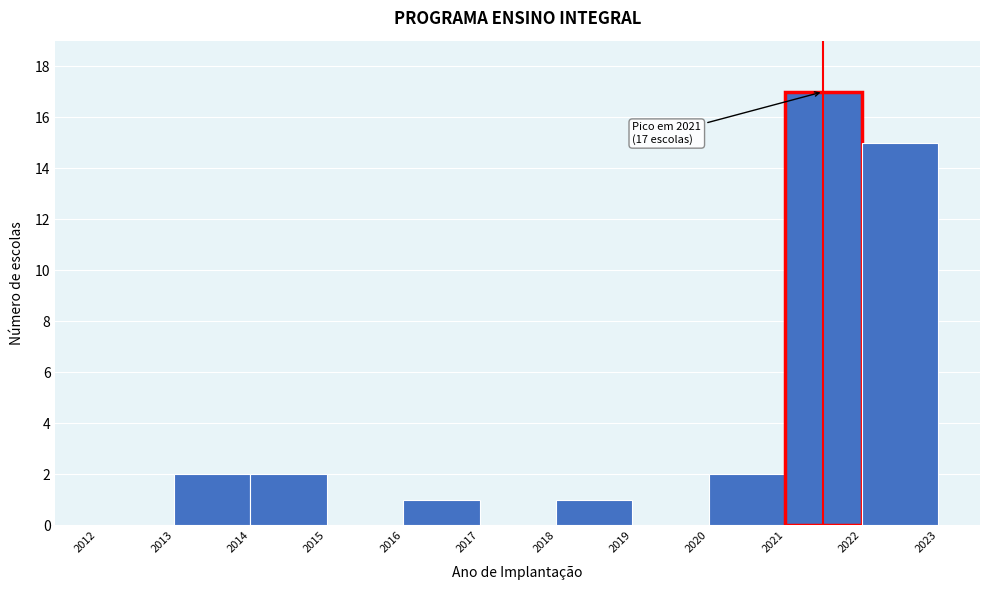

Over which range of the x-axis is the bar tallest?

2021 to 2022